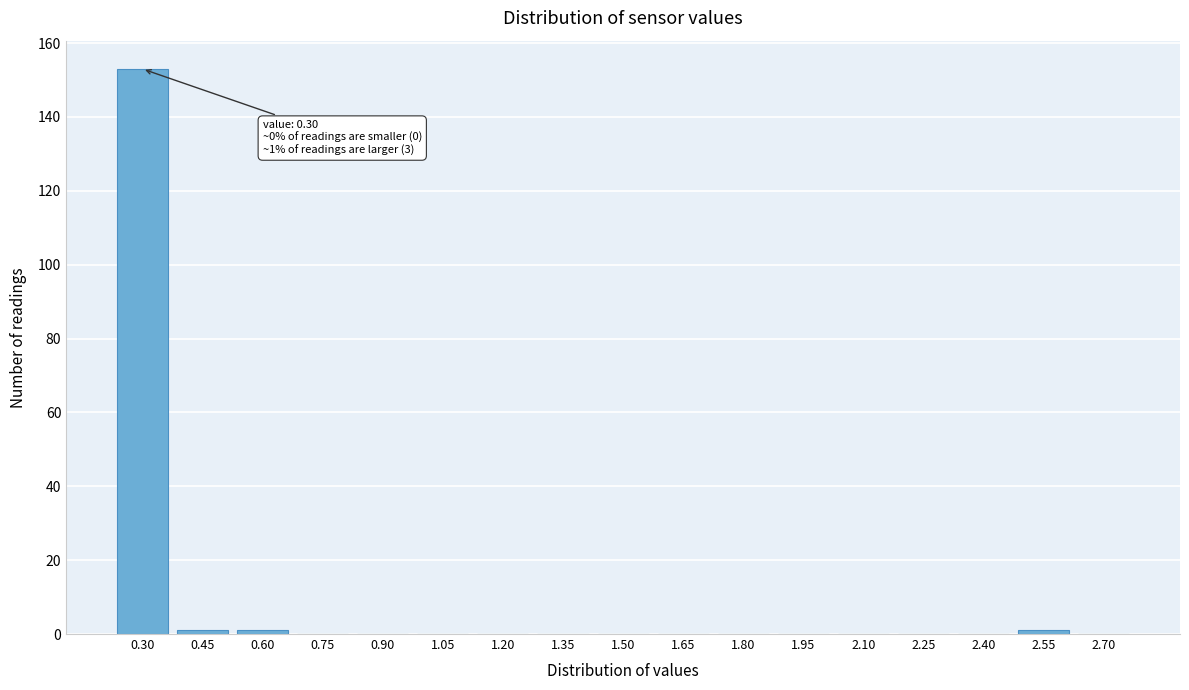

Reading left to right, what are all the values shown in this chart?

0.30=153	0.45=1	0.60=1	0.75=0	0.90=0	1.05=0	1.20=0	1.35=0	1.50=0	1.65=0	1.80=0	1.95=0	2.10=0	2.25=0	2.40=0	2.55=1	2.70=0